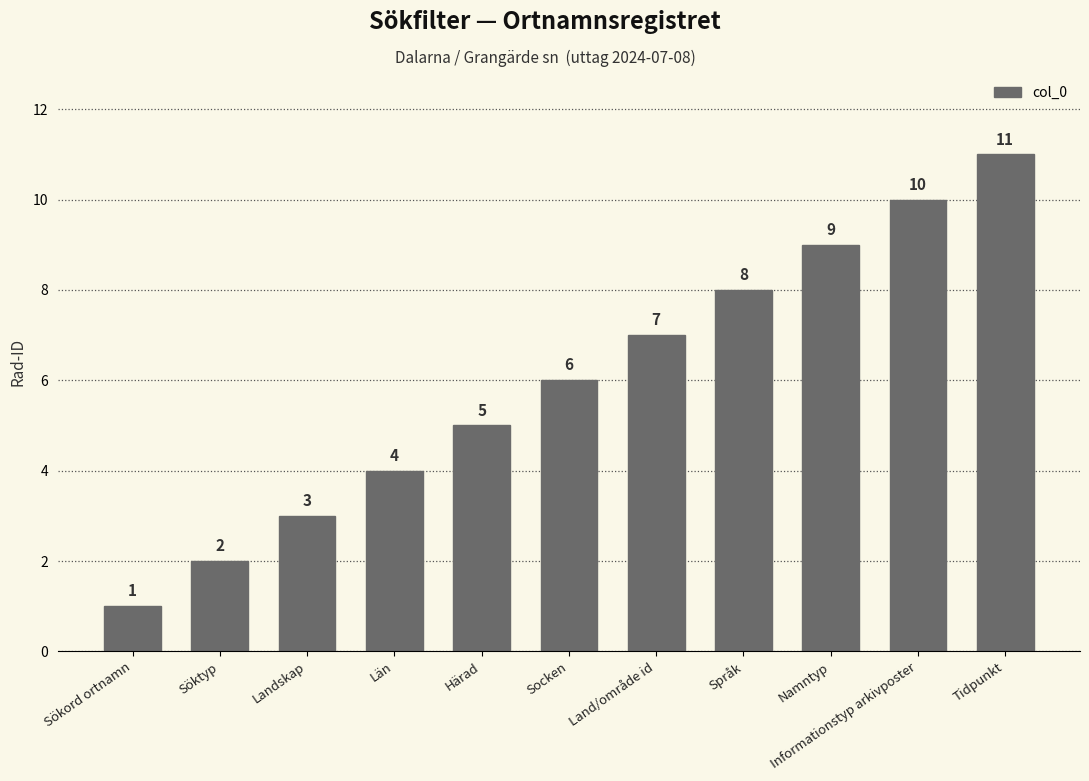

What position from the left is Härad?

5